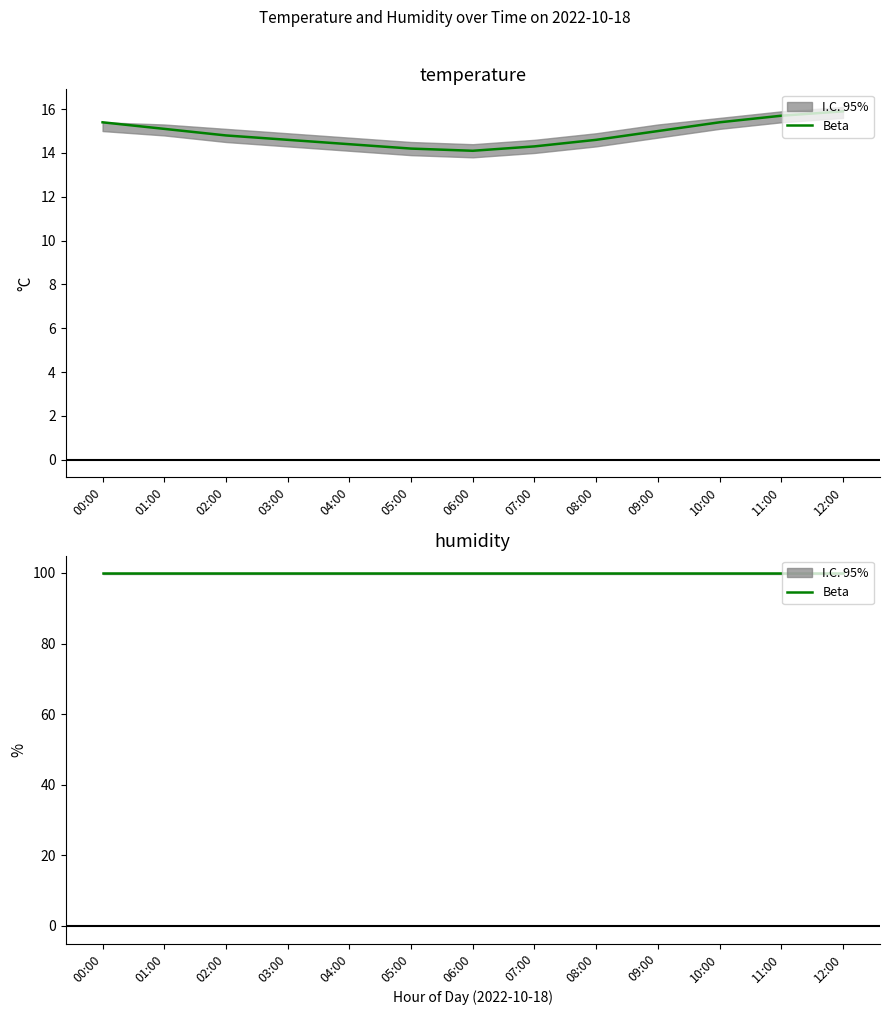

What is the approximate value at 08:00?

14.6